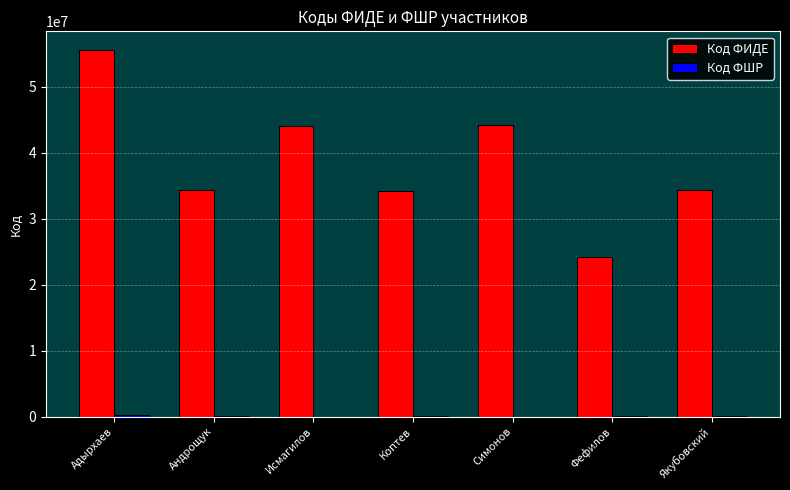

Which series changed the most between Адырхаев and Симонов?

Код ФИДЕ